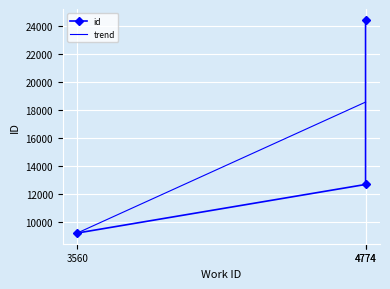

What is the average value?

15442